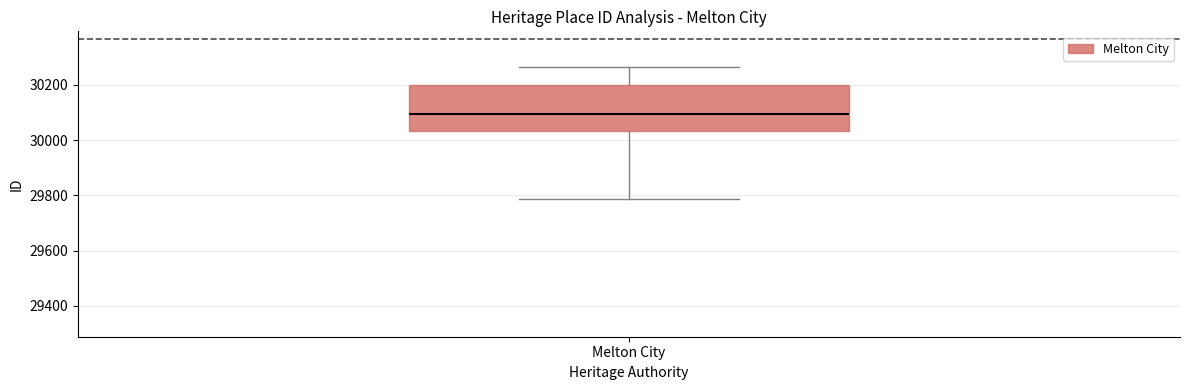

Read this box plot against the y-axis: the position of the median line, the range covered by the box, and the ends of both whiskers. The values are not printed on the chart, so give them approximately, as read against the axis.

median 30100, box 30040 to 30200, whiskers 29780 to 30260